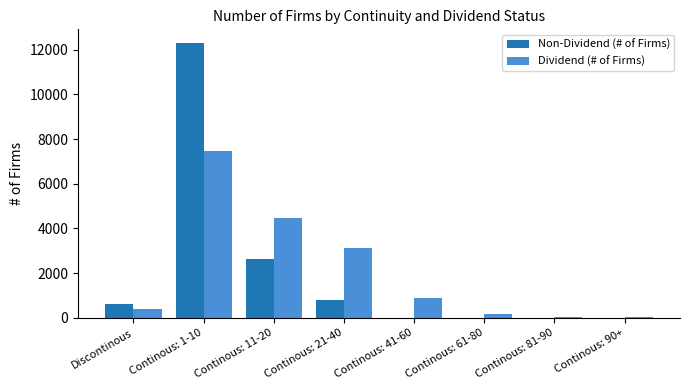

Does the chart contain stacked bars?

No